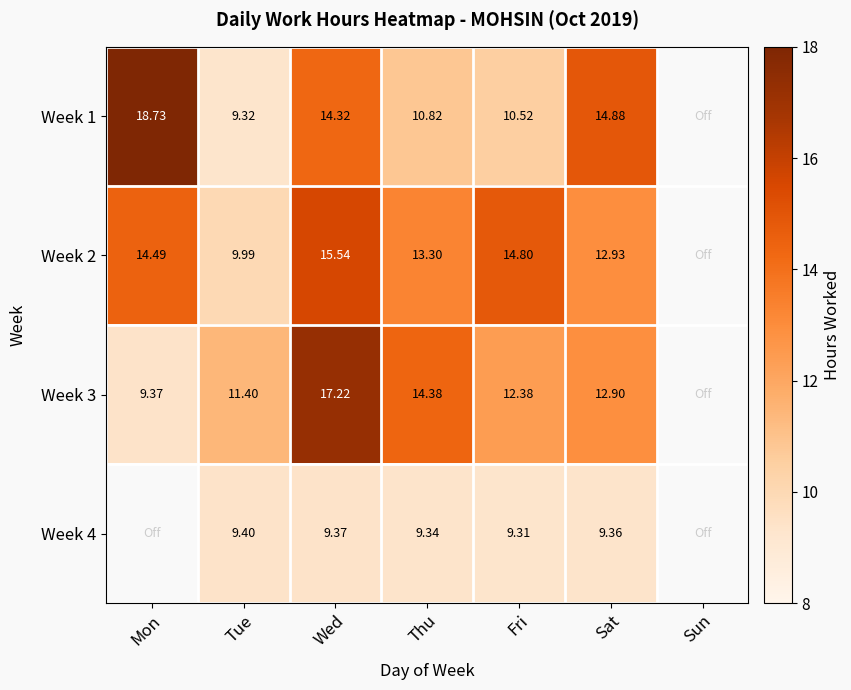

Is the value of Week 1 at Thu greater than the value of Week 2 at Wed?

No